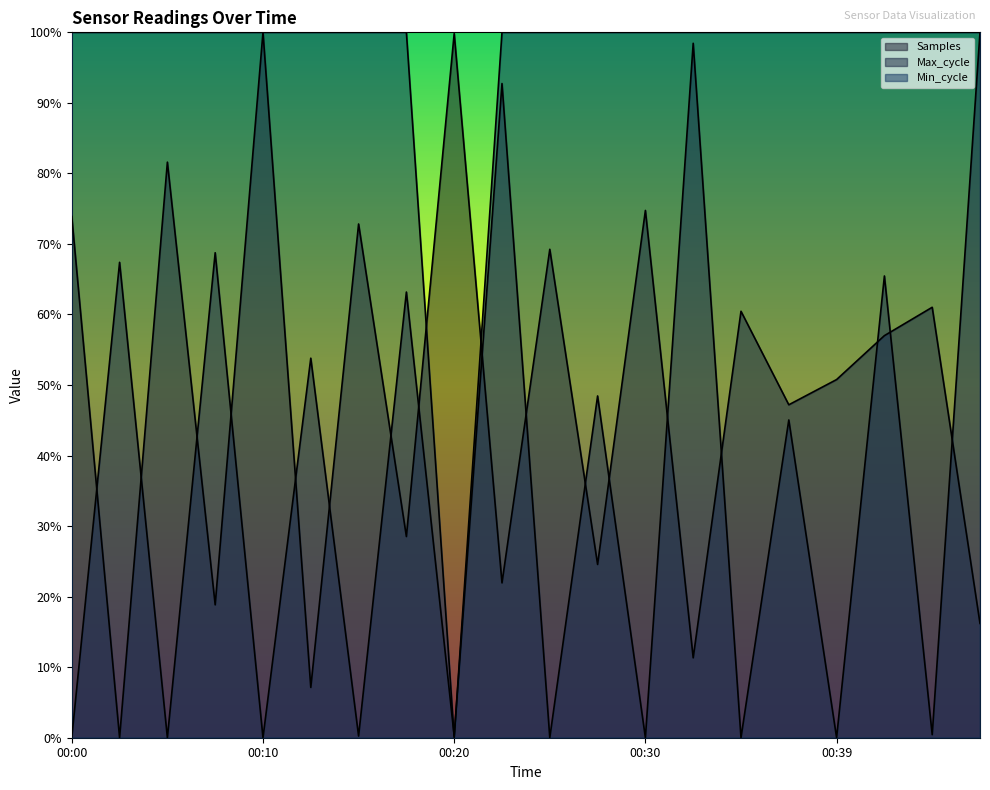

What is the difference between the maximum and minimum values in the Min_cycle series?

1.0